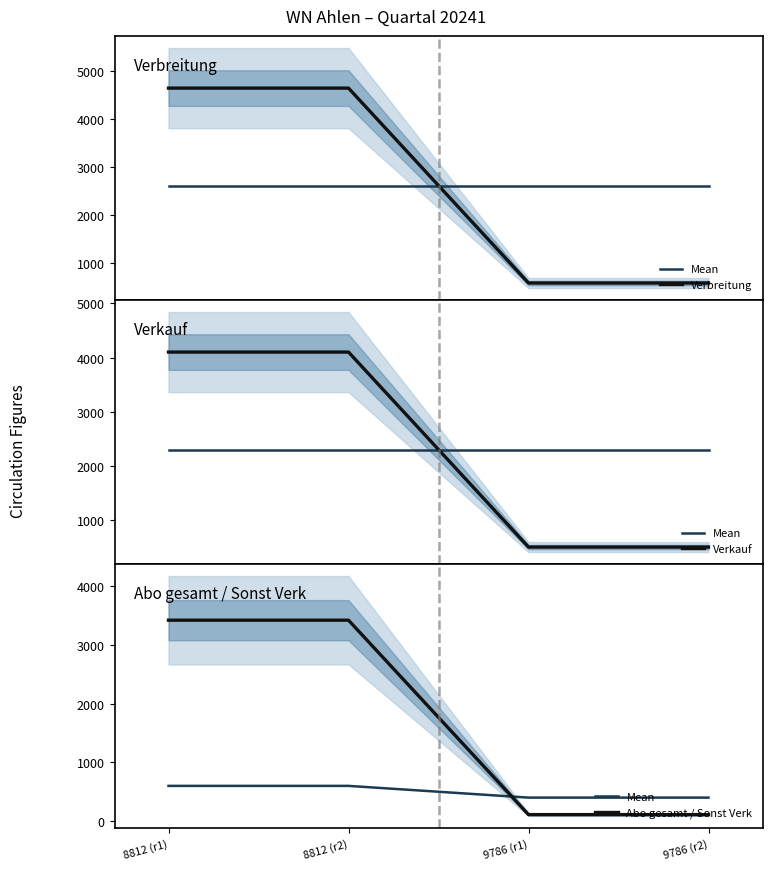

List the labels in order of Verkauf value, largest first.

8812 (r1), 8812 (r2), 9786 (r1), 9786 (r2)